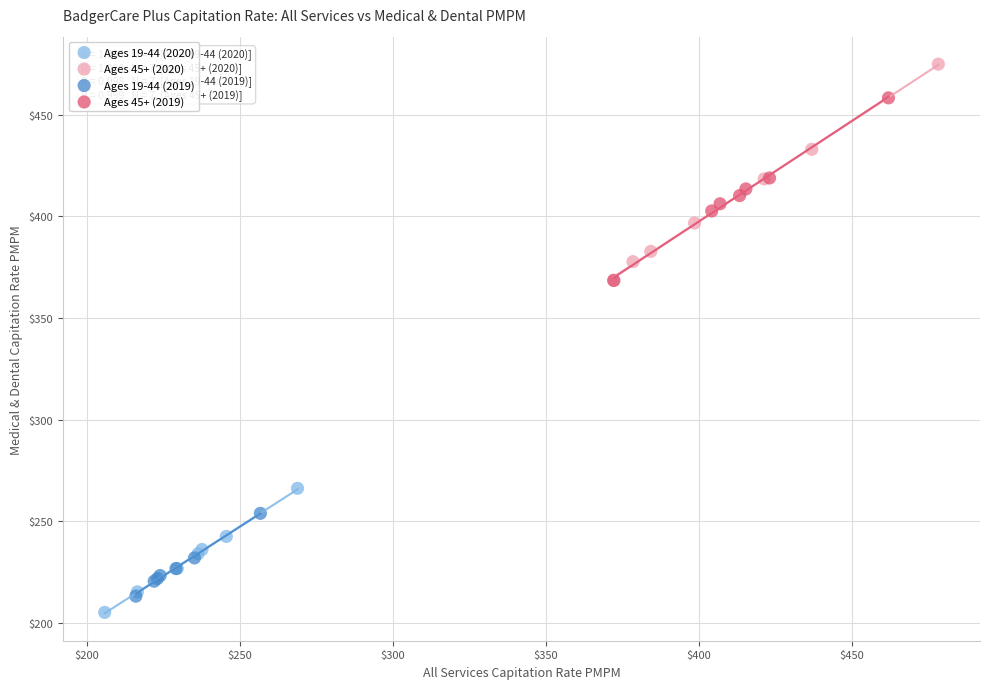

Which series contains the highest Y value?

Ages 45+ (2020)